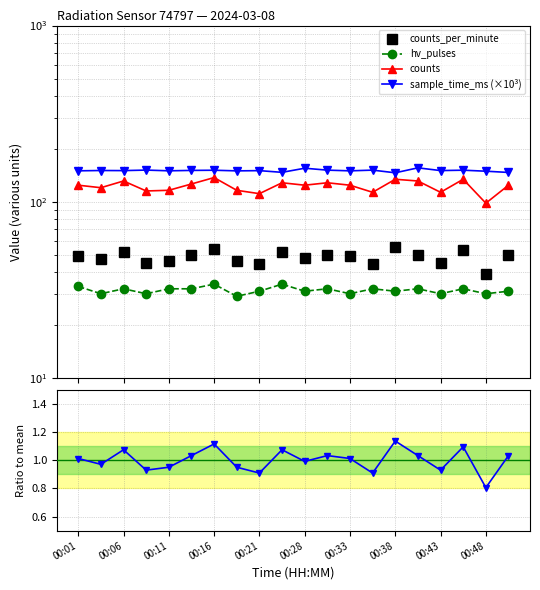

Does the chart display data point markers on the line(s)?

Yes